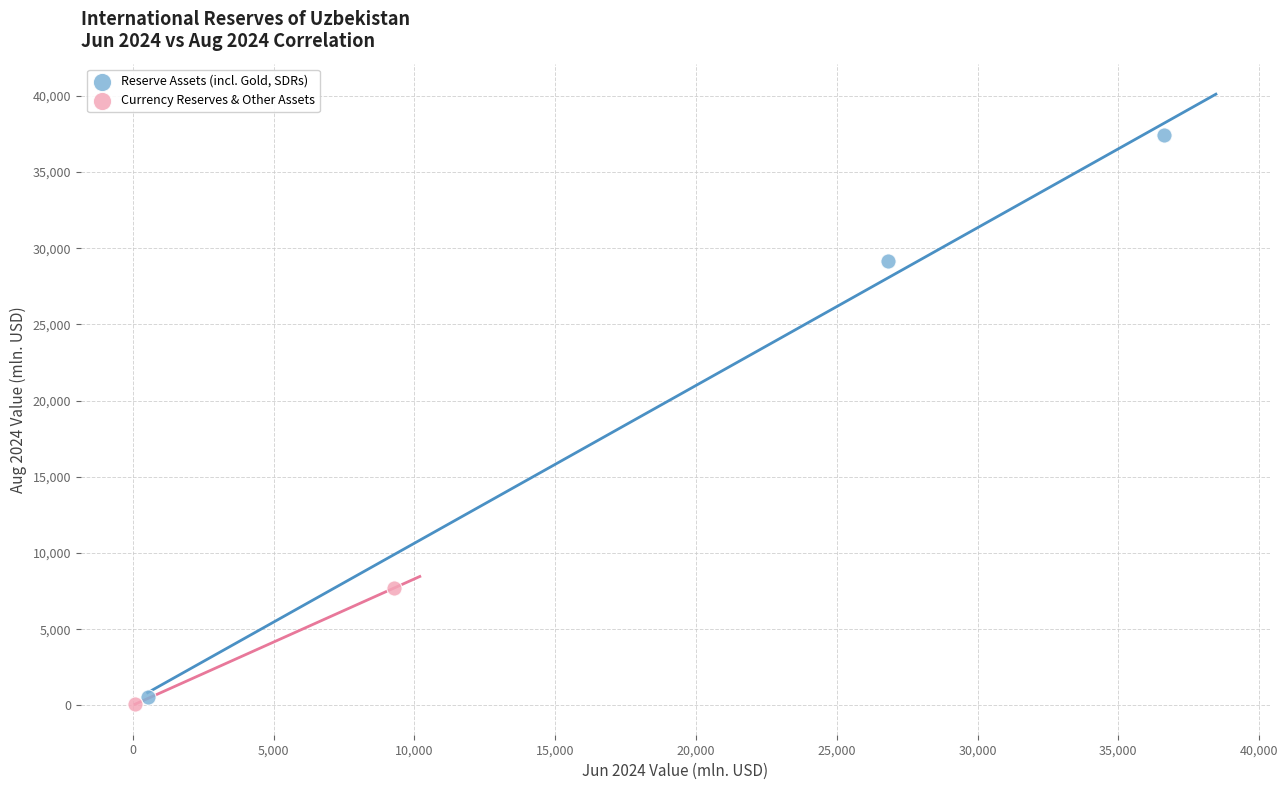

Which series contains the highest Y value?

Reserve Assets (incl. Gold, SDRs)